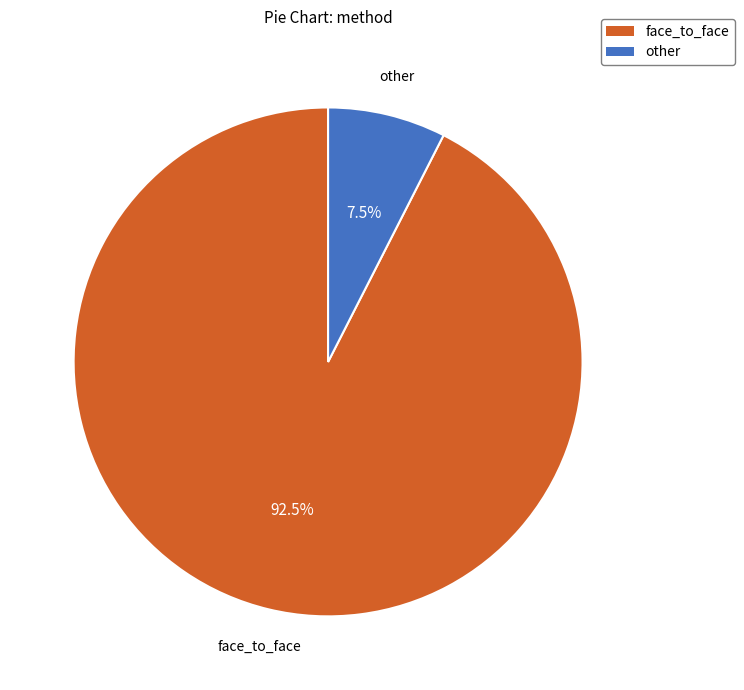

Between other and face_to_face, which is larger?

face_to_face